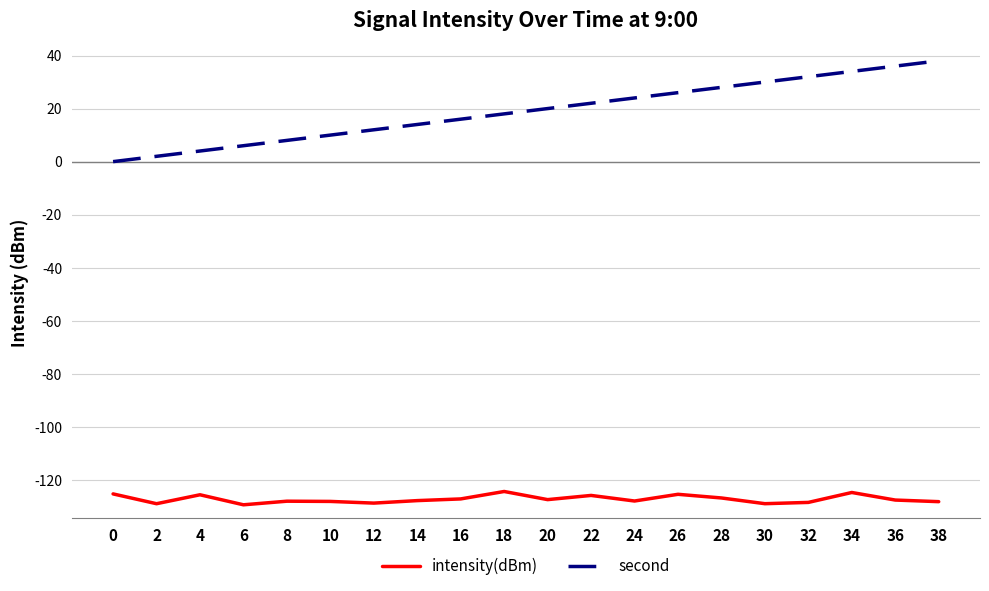

What is the difference between the intensity(dBm) values at 38 and 12?

0.5